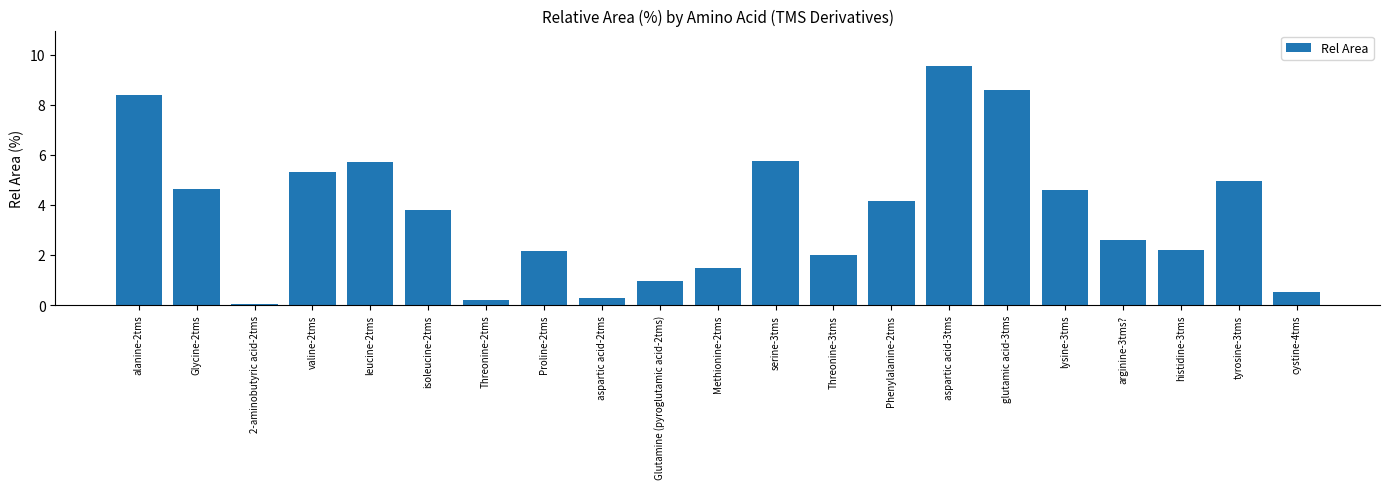

What is the maximum value shown in the chart?

9.5